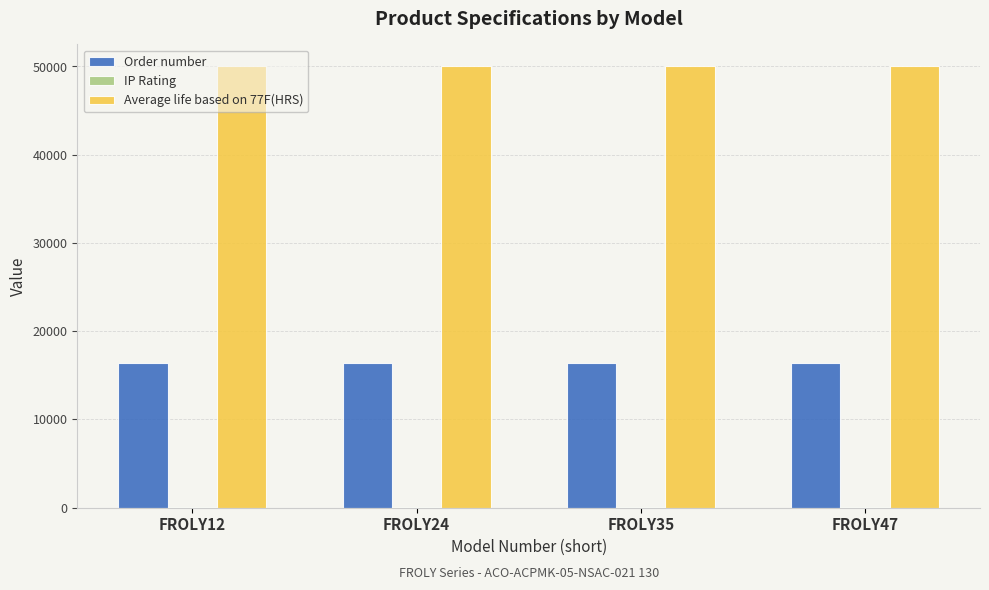

Which series has the largest total across all categories?

Average life based on 77F(HRS)